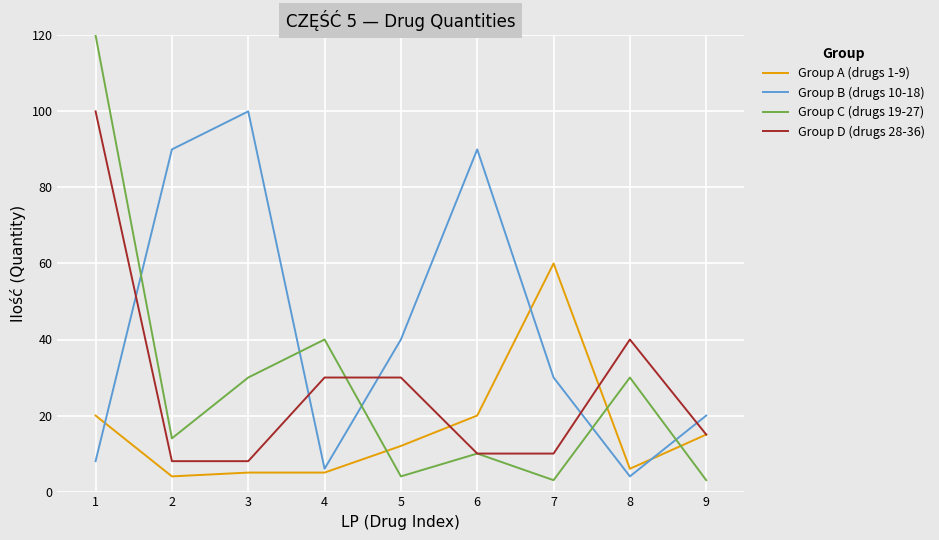

Reading left to right, list all the values displayed in this chart.

Group A (drugs 1-9): 20	4	5	5	12	20	60	6	15
Group B (drugs 10-18): 8	90	100	6	40	90	30	4	20
Group C (drugs 19-27): 120	14	30	40	4	10	3	30	3
Group D (drugs 28-36): 100	8	8	30	30	10	10	40	15